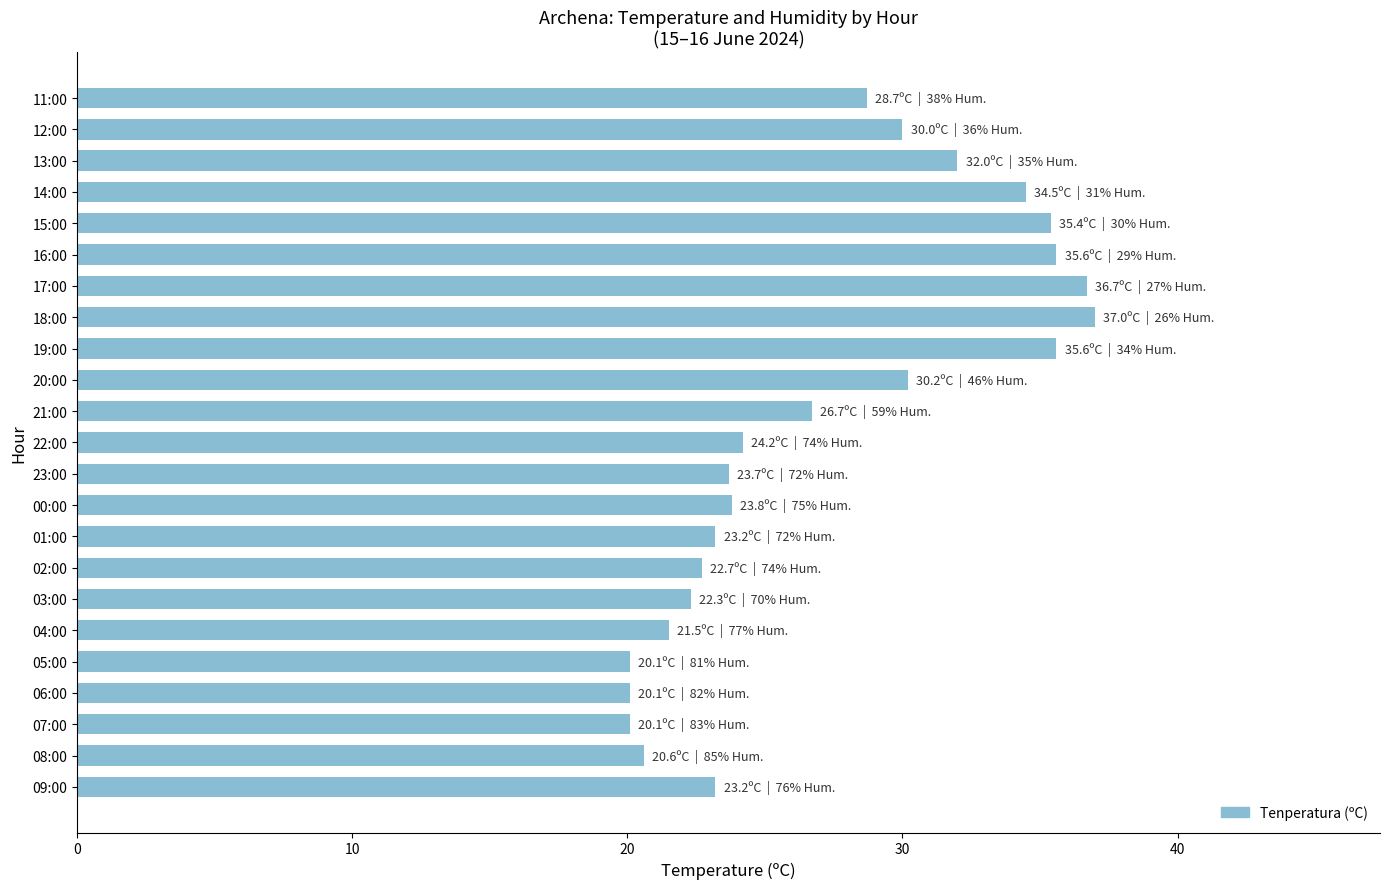

What is the change in value from 18:00 to 15:00?

-1.6